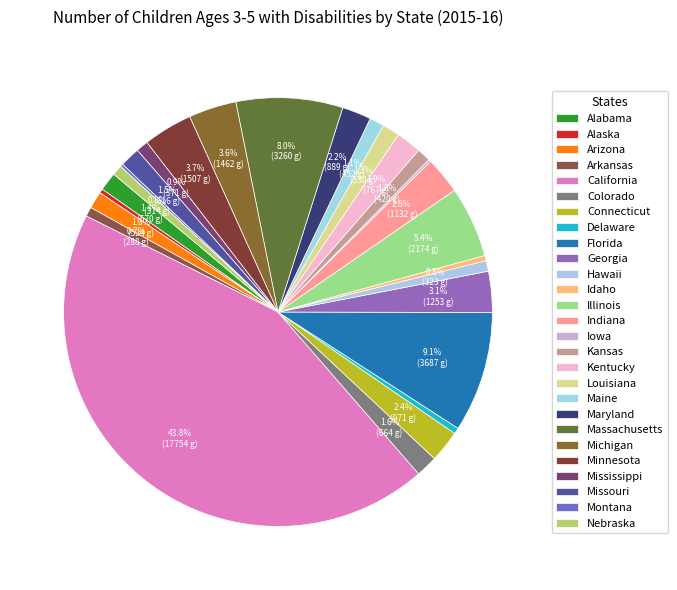

What percentage do Colorado and Missouri together represent?

3.2%